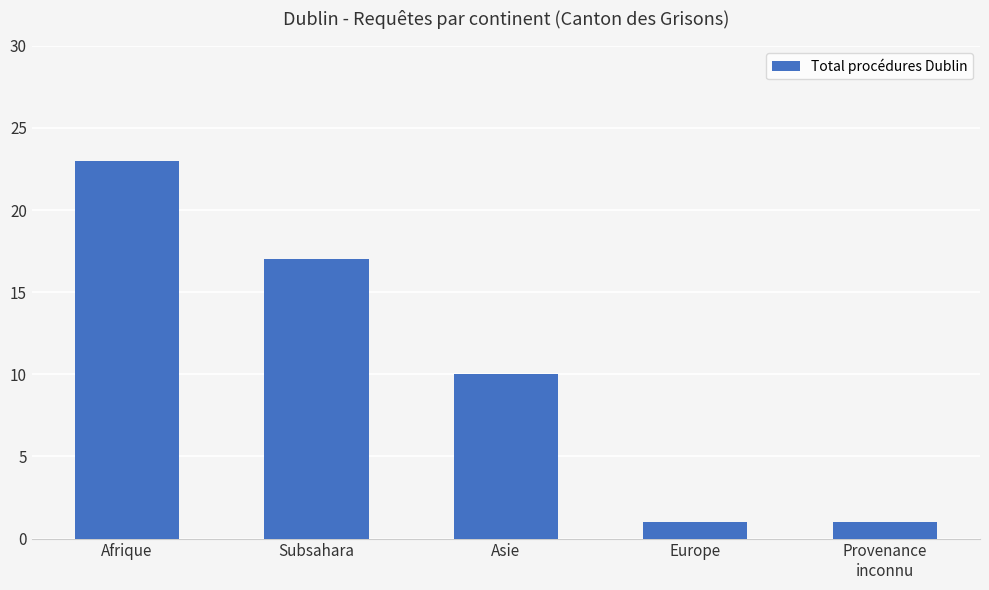

Reading left to right, list all the values displayed in this chart.

Afrique=23	Subsahara=17	Asie=10	Europe=1	Provenance
inconnu=1